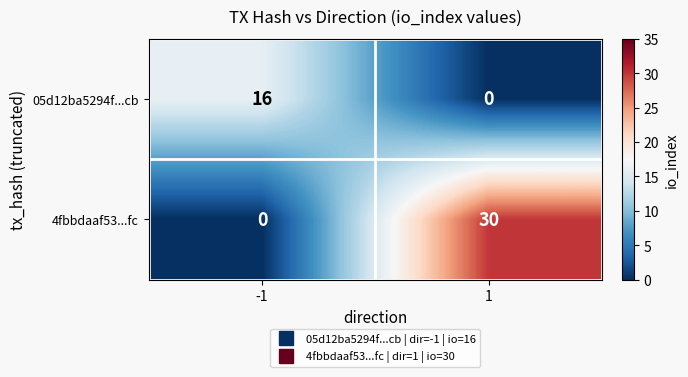

At which category is the sum across all series the highest?

1